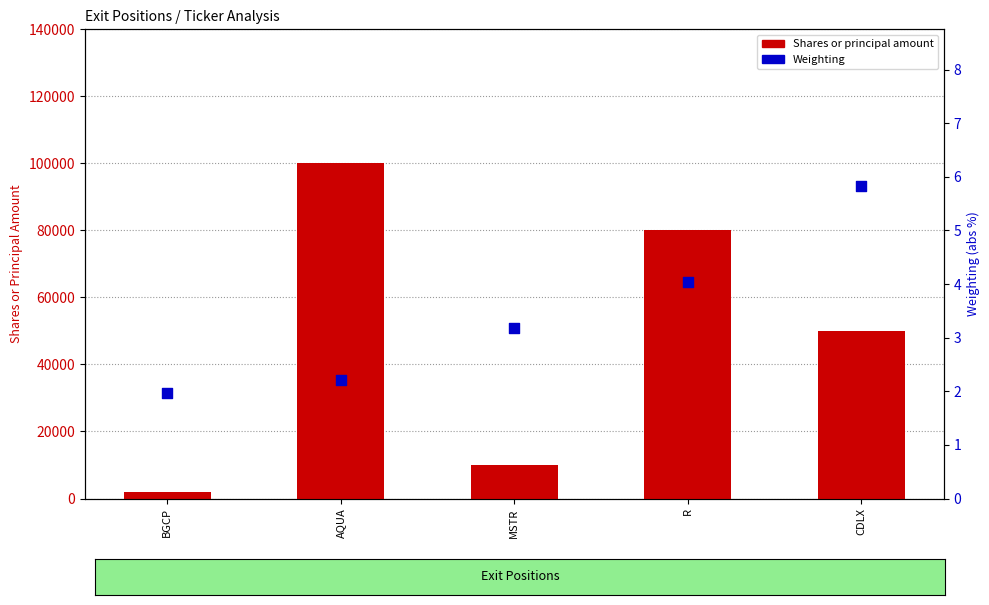

Which series contains the highest Y value?

Shares or principal amount